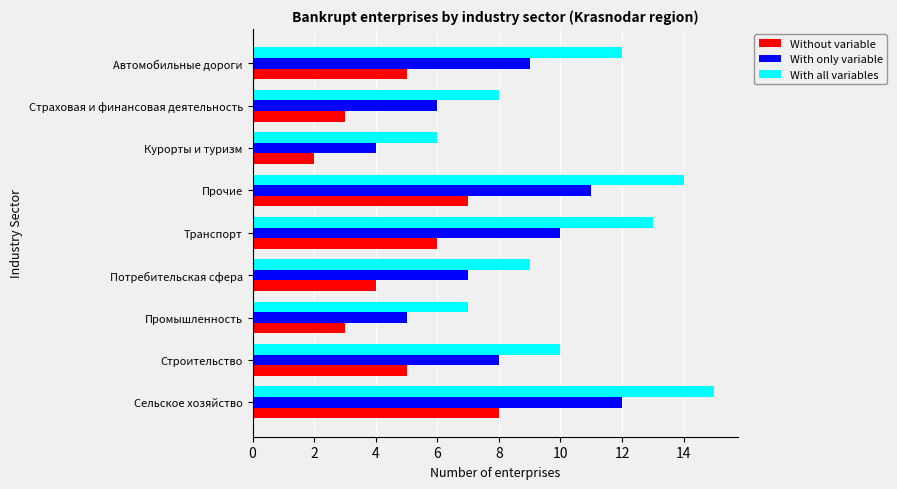

Which label corresponds to the largest value in the chart?

Сельское хозяйство